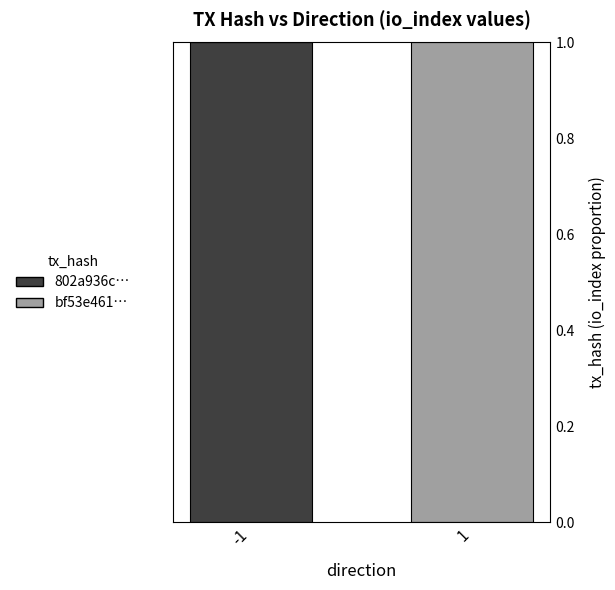

The 802a936c… series shows 1 at -1. True or false?

True